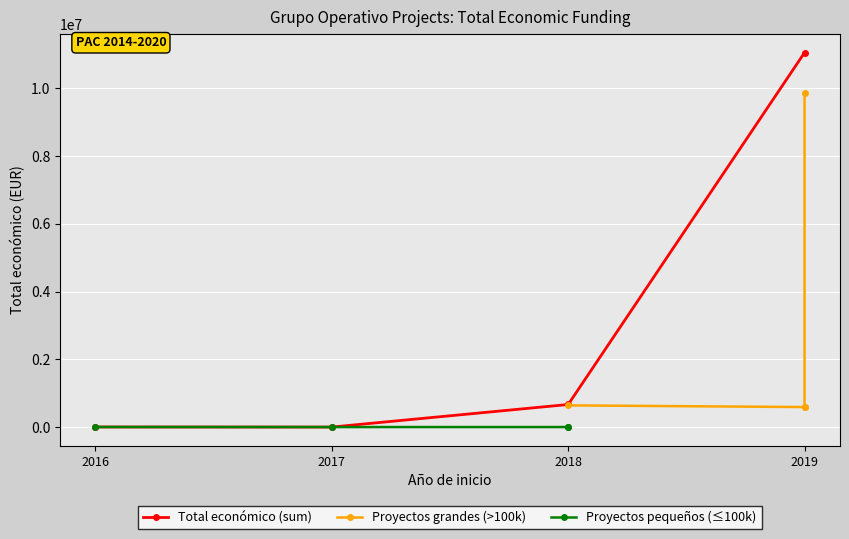

What is the value of the Total económico (sum) point at the 2nd from the left?

5760